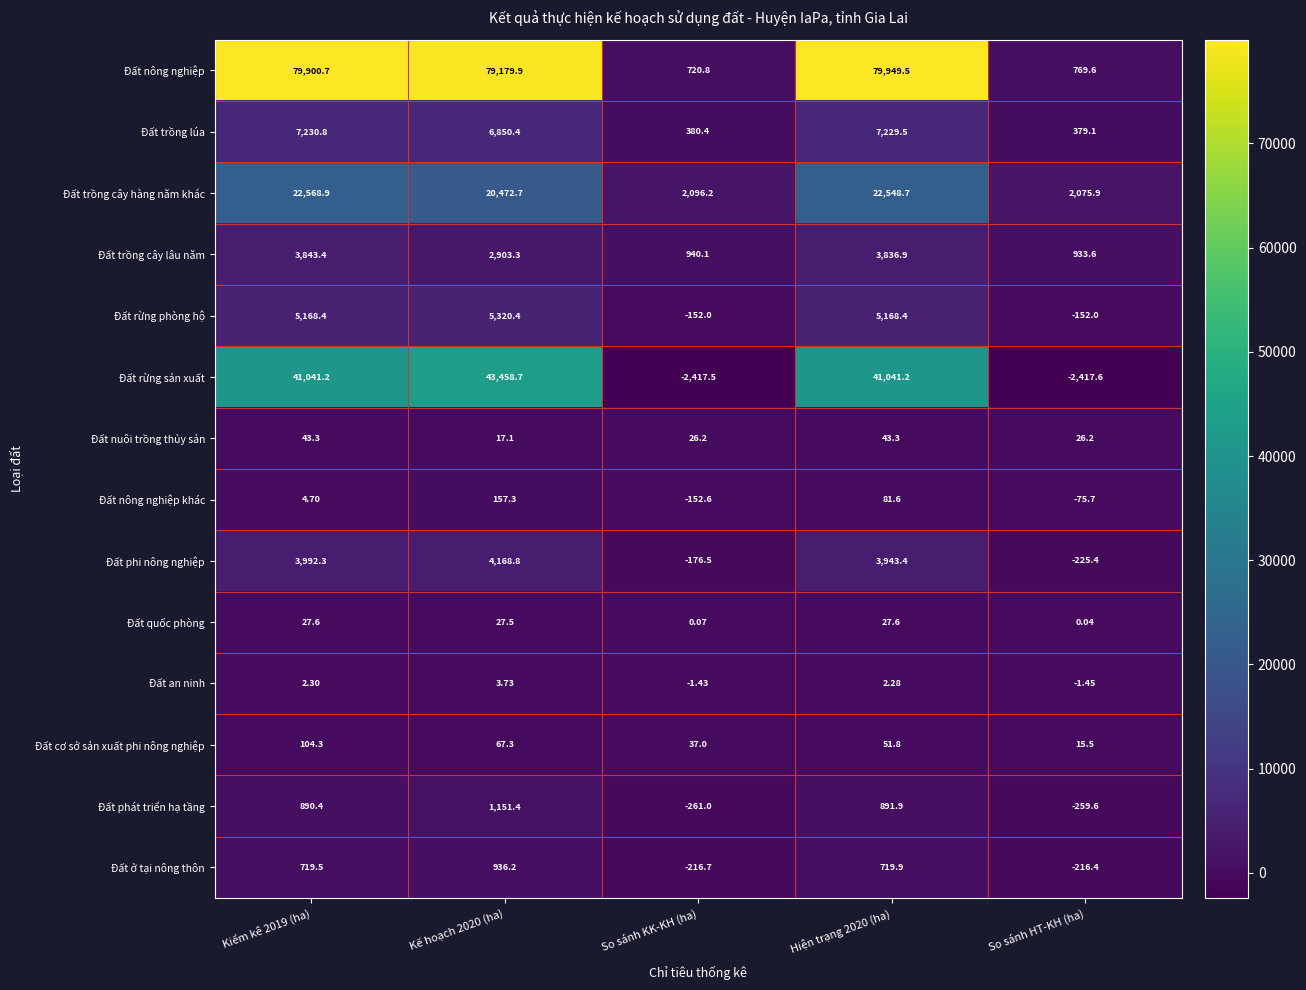

Which category has the lowest value across all series?

So sánh HT-KH (ha)